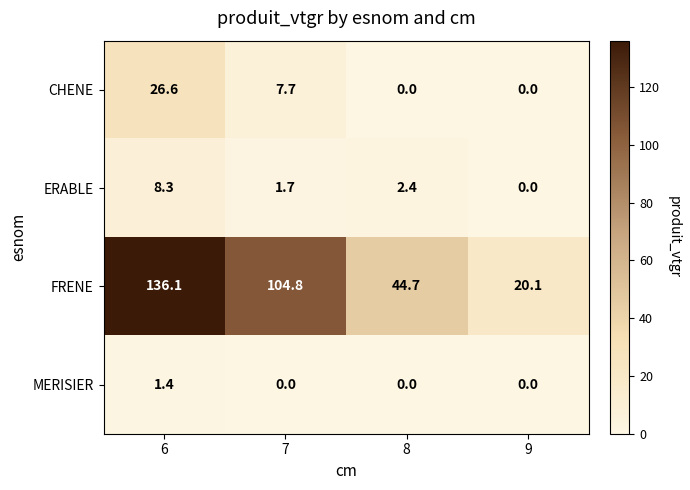

What value does the FRENE series have at 8?

44.7